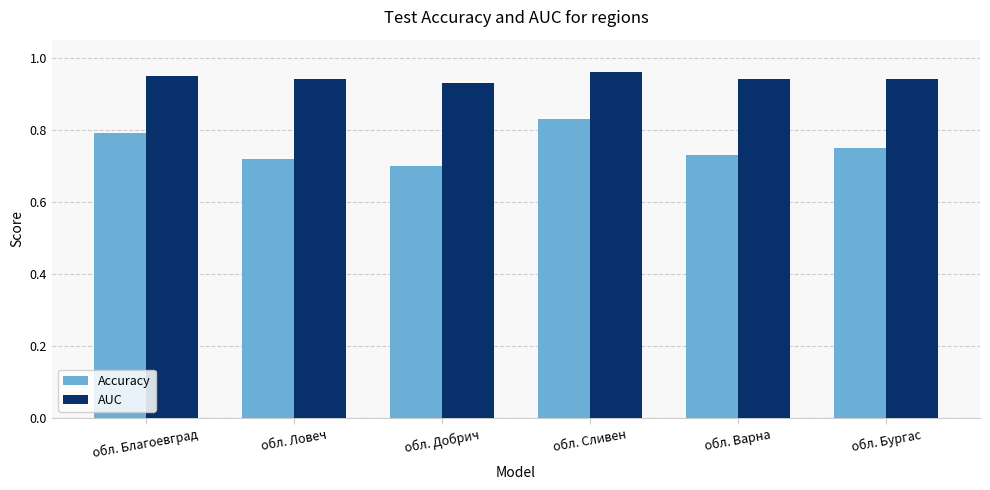

What is the total value across all series at обл. Благоевград?

1.7